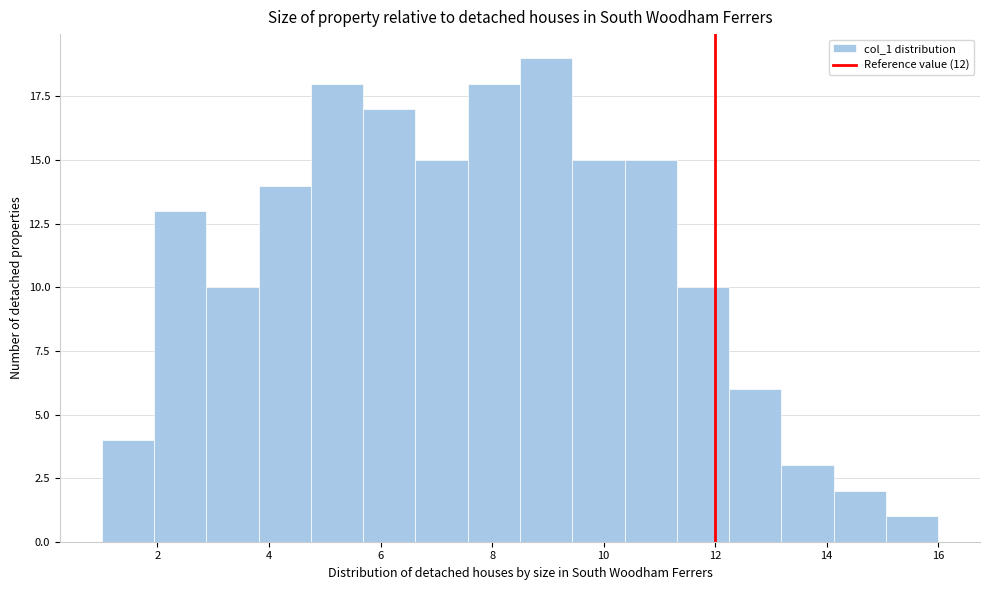

Reading left to right, transcribe this chart: for each bar, give the range it covers on the x-axis and its height. Neither the bar edges nor the heights are printed on the chart, so give them approximately, as read against the axes.

1.0 to 2.0: 4
2.0 to 2.8: 13
2.8 to 3.8: 10
3.8 to 4.8: 14
4.8 to 5.6: 18
5.6 to 6.6: 17
6.6 to 7.6: 15
7.6 to 8.6: 18
8.6 to 9.4: 19
9.4 to 10.4: 15
10.4 to 11.4: 15
11.4 to 12.2: 10
12.2 to 13.2: 6
13.2 to 14.2: 3
14.2 to 15.0: 2
15.0 to 16.0: 1